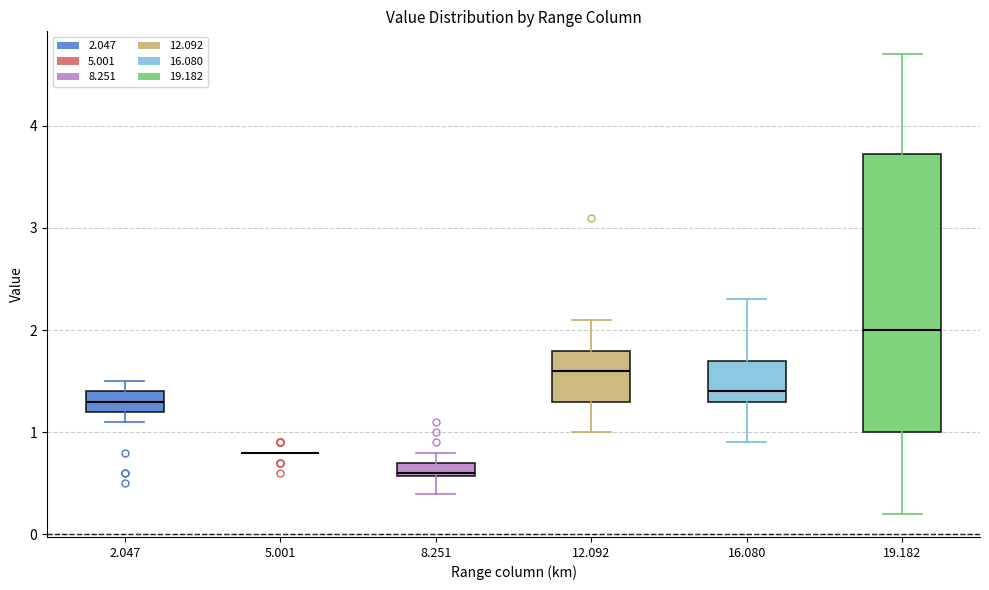

Where is the lower edge of the box at x = 19.182 on the y-axis? The values are not printed on the chart, so give them approximately, as read against the axis.

1.0